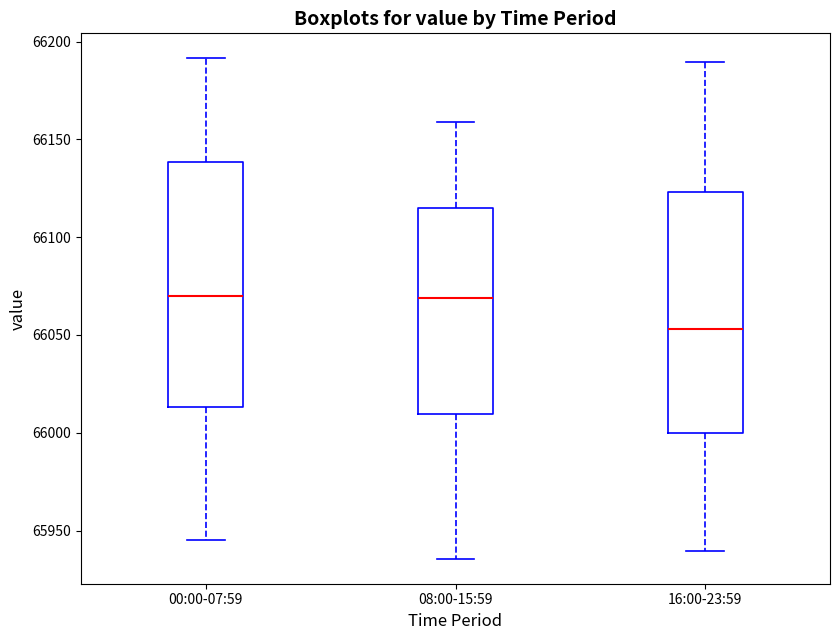

Reading left to right, transcribe this box plot: for each box, give where its median line is, the range the box spans, and where its two whiskers end, as read against the y-axis. The values are not printed on the chart, so give them approximately, as read against the axis.

00:00-07:59: median 66070, box 66015 to 66140, whiskers 65945 to 66190
08:00-15:59: median 66070, box 66010 to 66115, whiskers 65935 to 66160
16:00-23:59: median 66055, box 66000 to 66125, whiskers 65940 to 66190